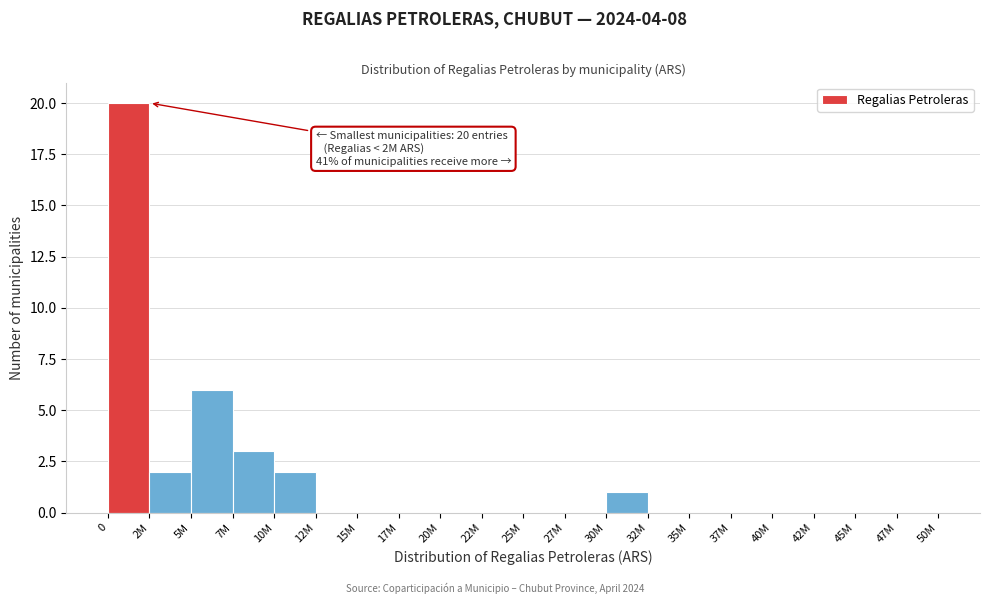

Reading left to right, extract all data points from this chart.

0=20	2M=2	5M=6	7M=3	10M=2	12M=0	15M=0	17M=0	20M=0	22M=0	25M=0	27M=0	30M=1	32M=0	35M=0	37M=0	40M=0	42M=0	45M=0	47M=0